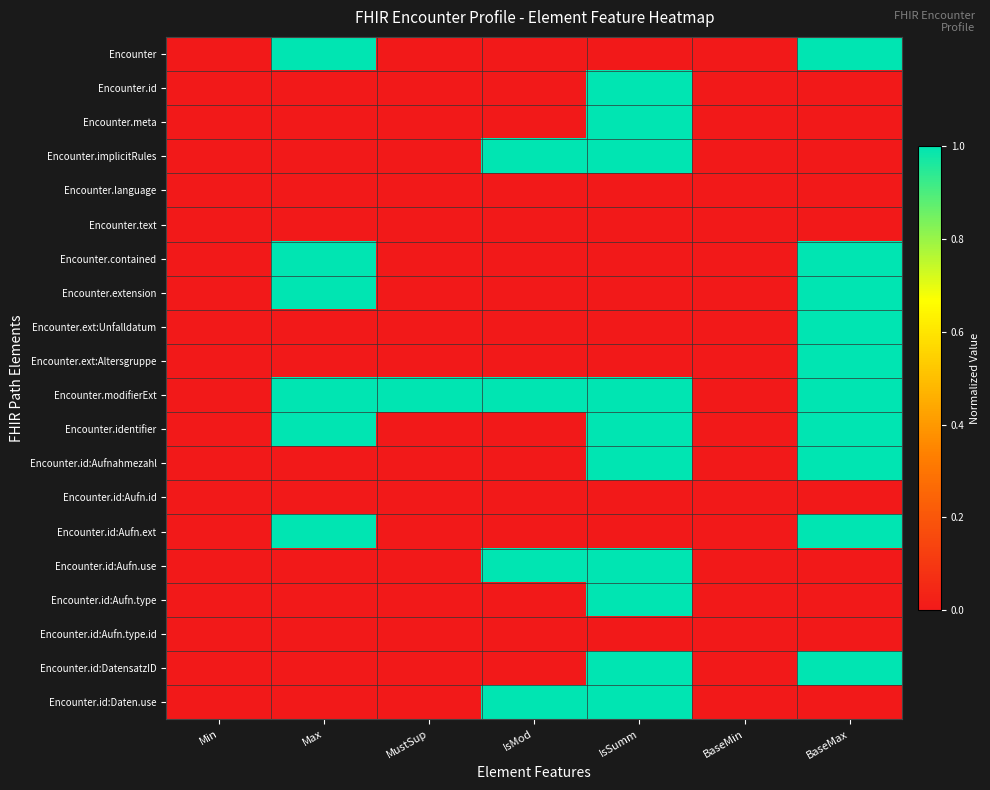

What is the total value across all series at MustSup?

1.0